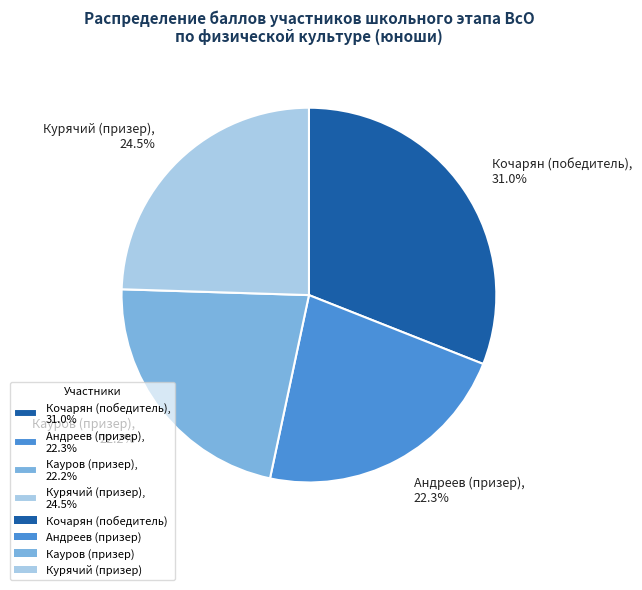

Between Андреев (призер) and Кочарян (победитель), which is larger?

Кочарян (победитель)